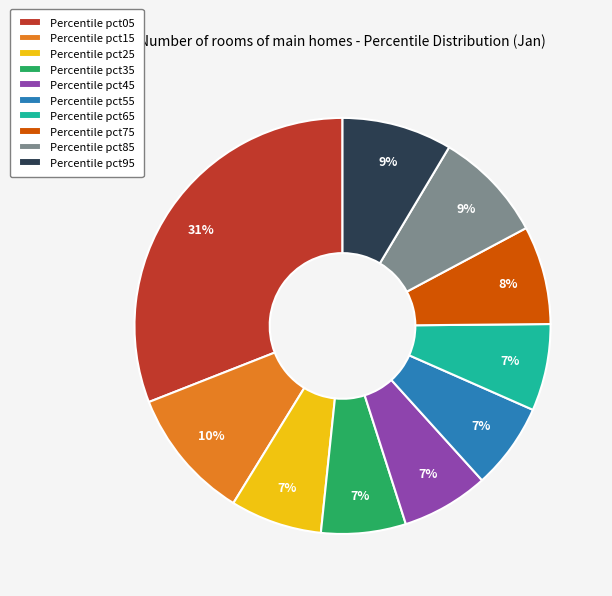

Is there a majority slice in this chart?

No